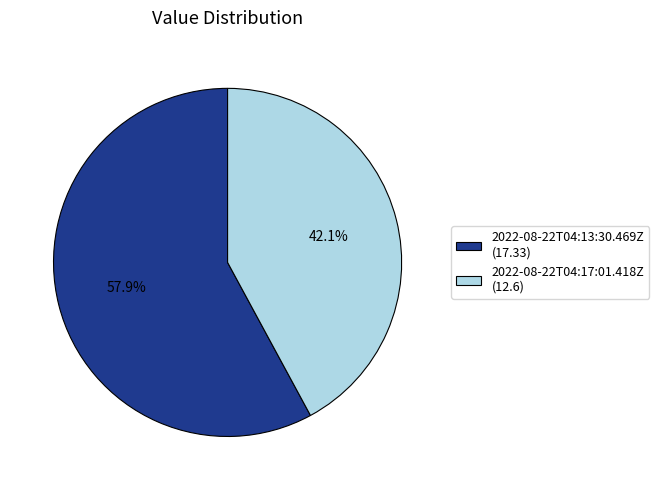

Do 2022-08-22T04:17:01.418Z and 2022-08-22T04:13:30.469Z together represent more than half of the pie?

Yes